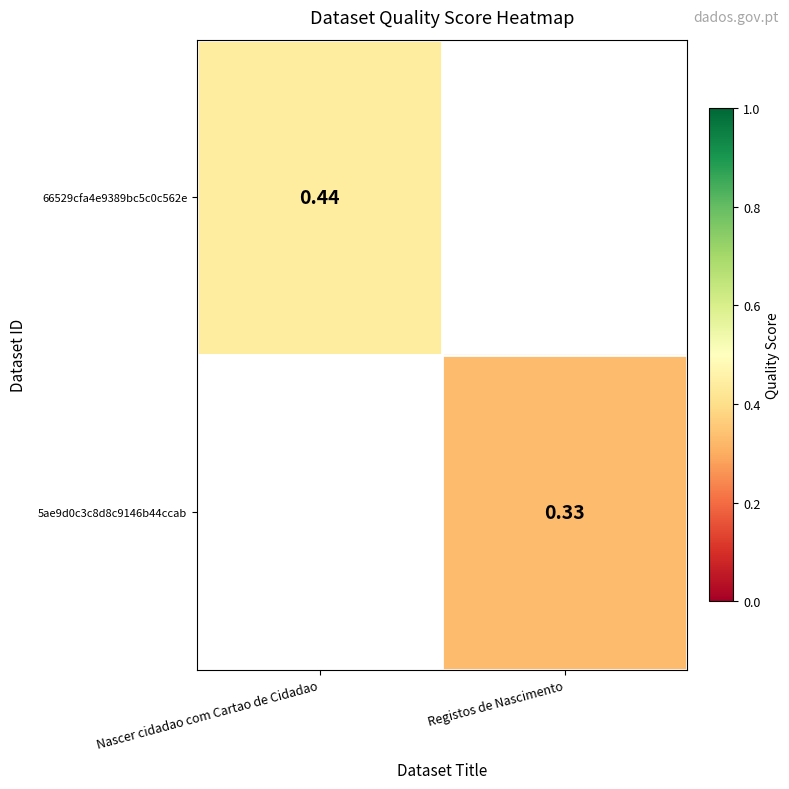

At how many categories does at least one series exceed 0?

2